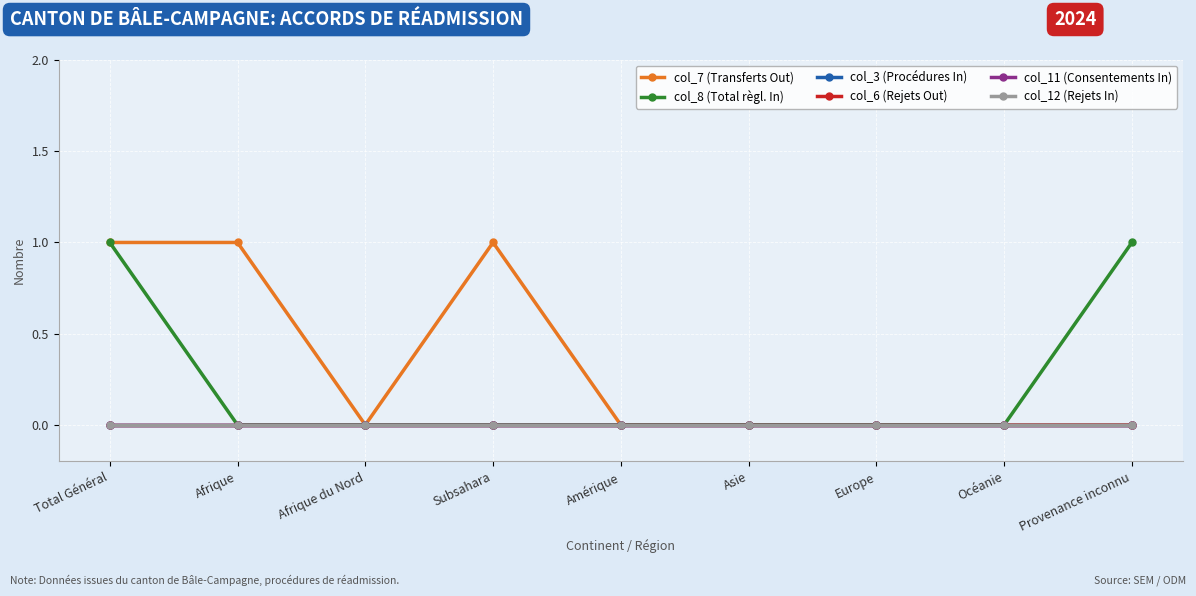

Is this an area chart (filled region under the line)?

No